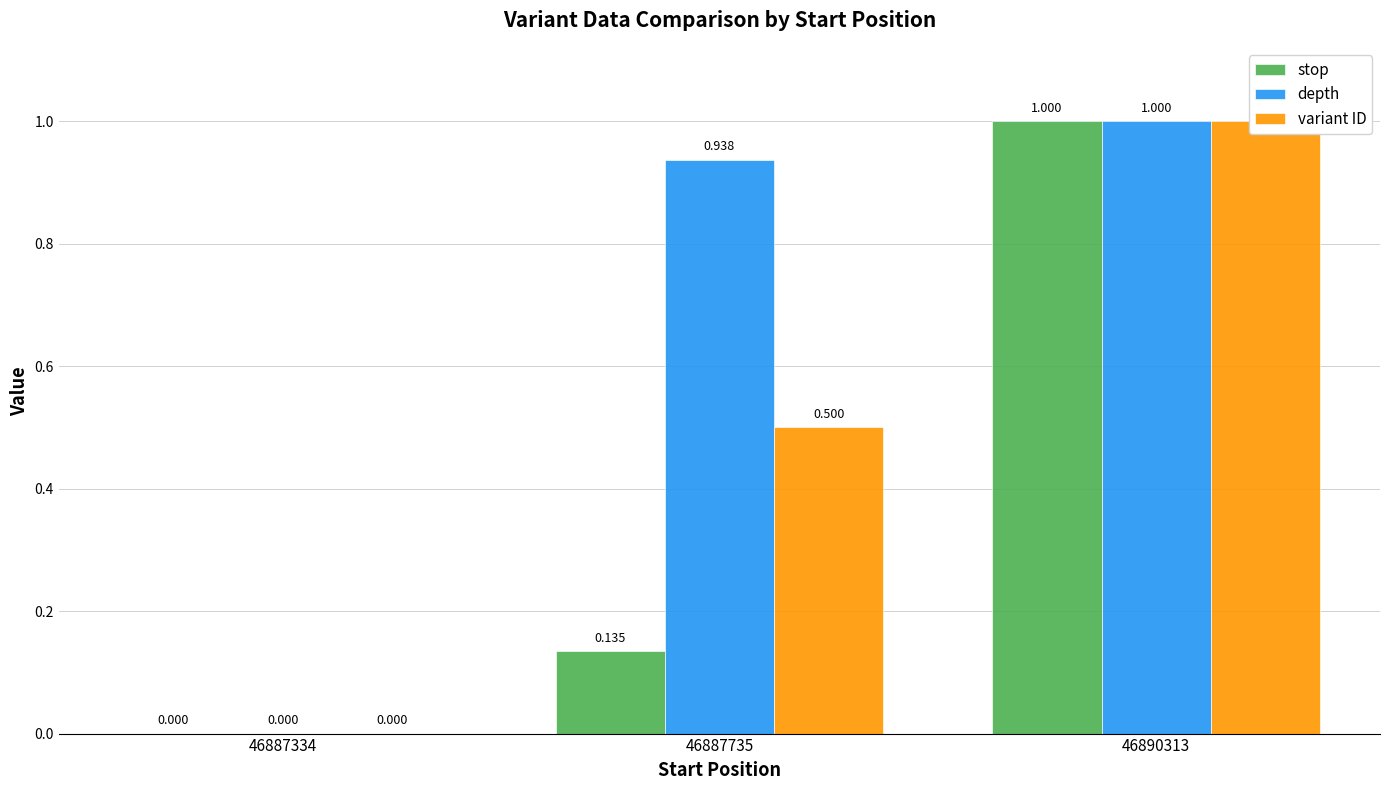

Is the value of variant ID at 46890313 greater than the value of depth at 46887334?

Yes